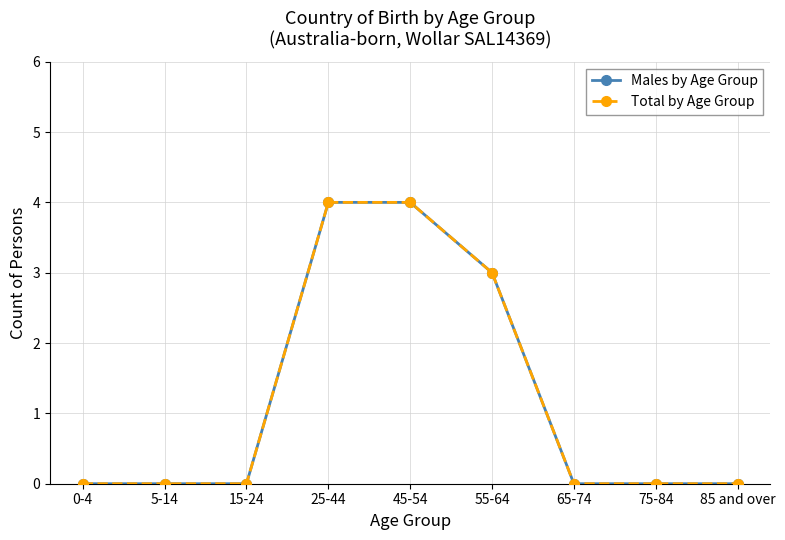

Reading left to right, transcribe all the data shown in this chart.

Males by Age Group: 0	0	0	4	4	3	0	0	0
Total by Age Group: 0	0	0	4	4	3	0	0	0